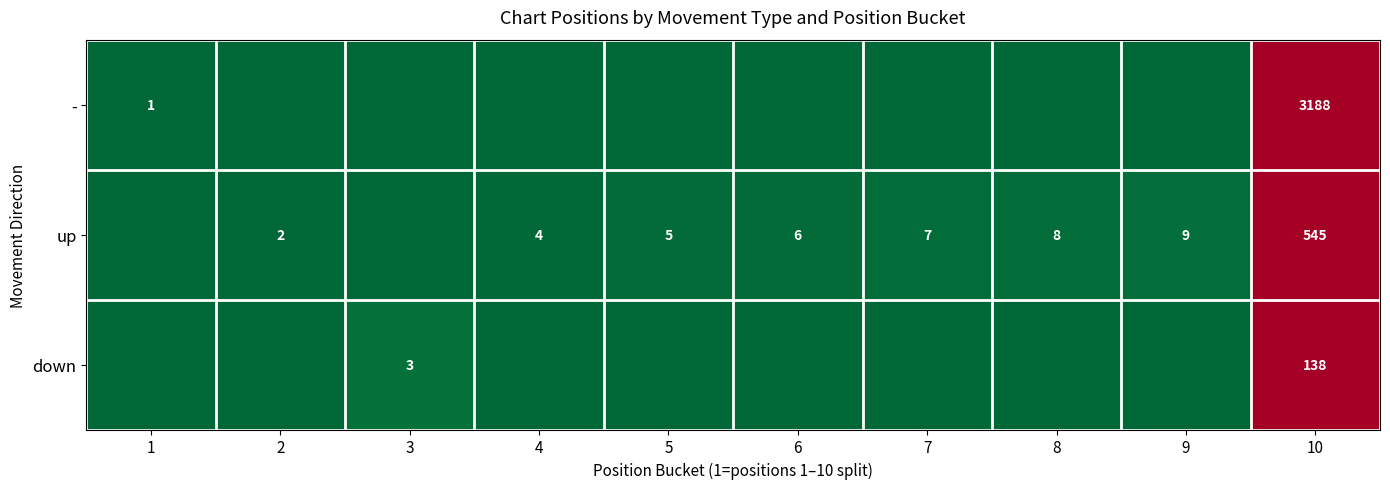

The up series shows 315 at 10. True or false?

False